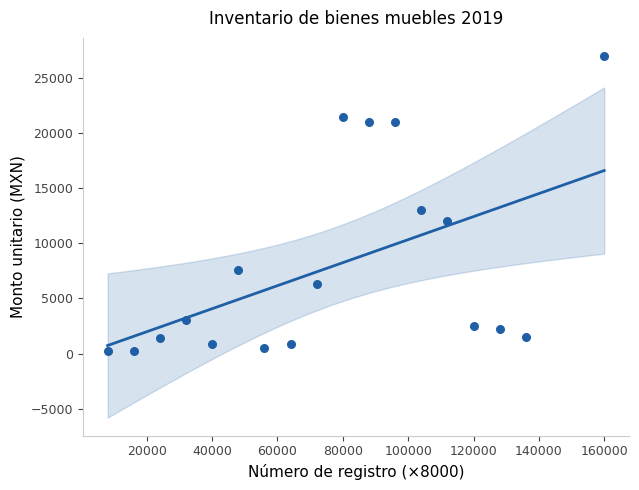

What is the range of X values (max minus min)?

152000.0